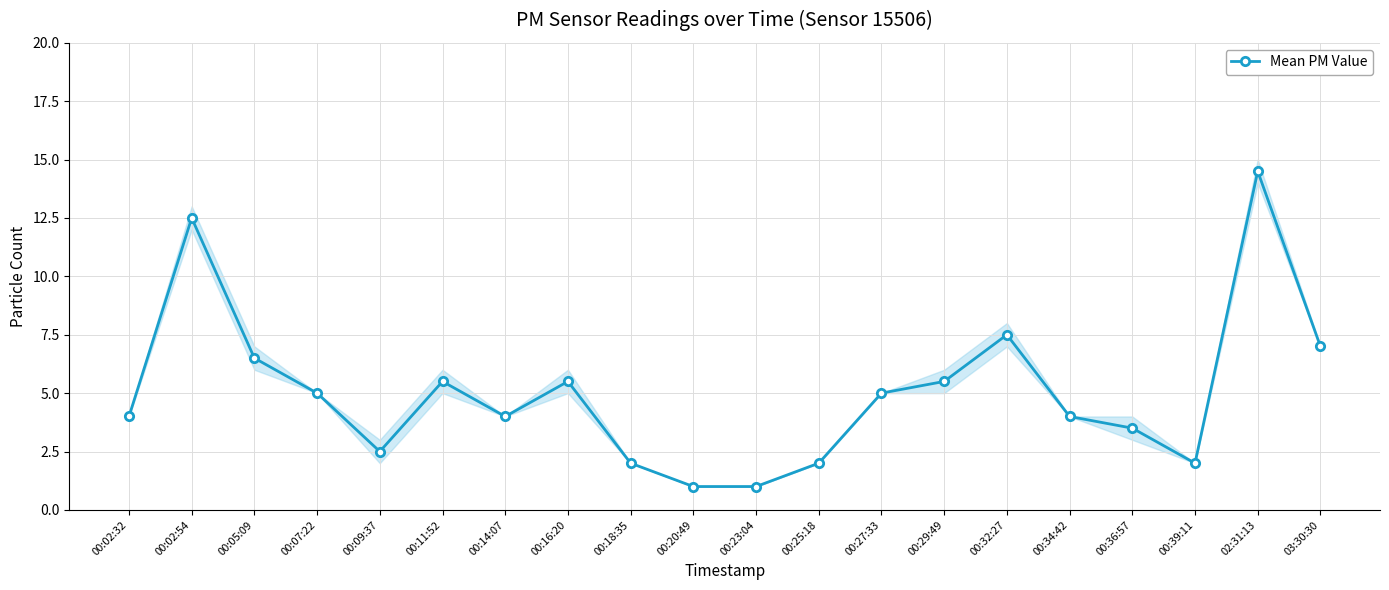

Between 00:11:52 and 00:02:32, which is larger?

00:11:52